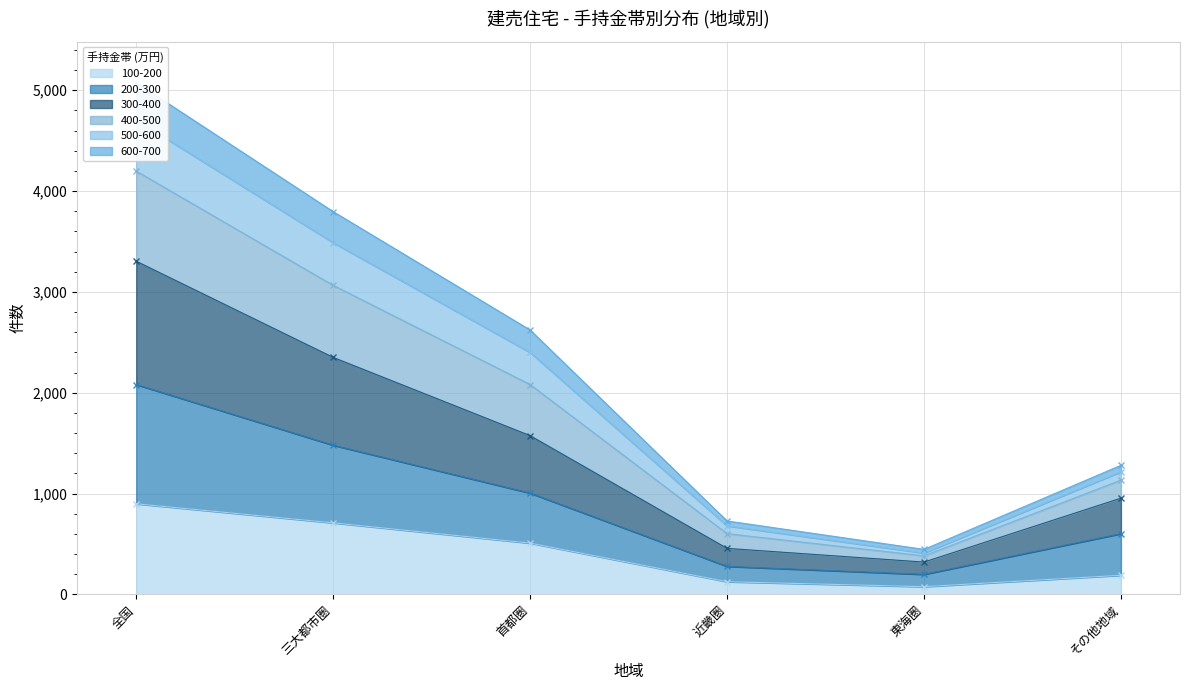

Is it true that 100-200 equals 458 at 全国?

False